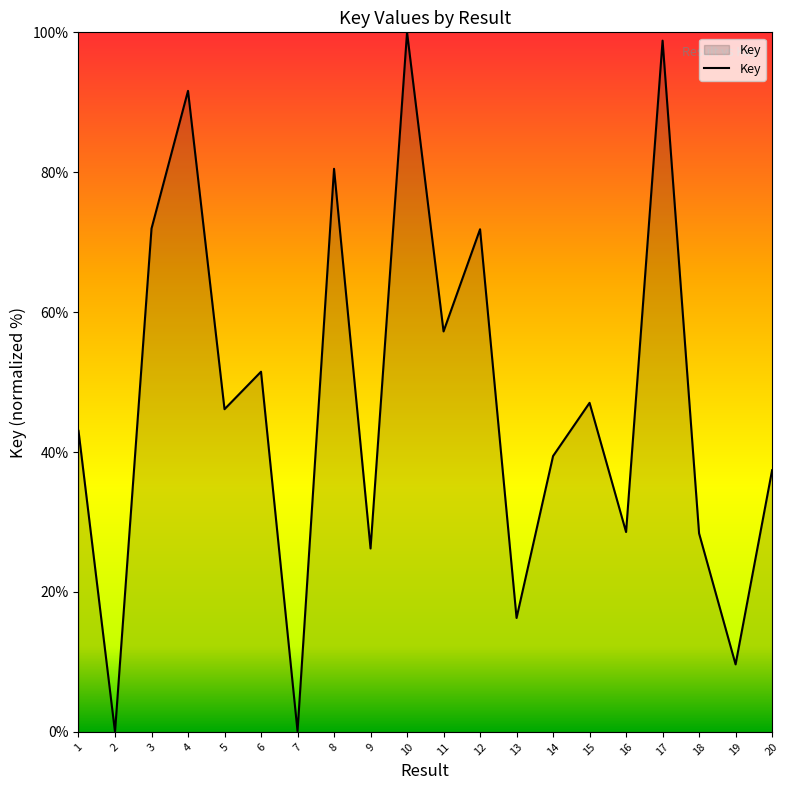

Between 6 and 4, which is larger?

4